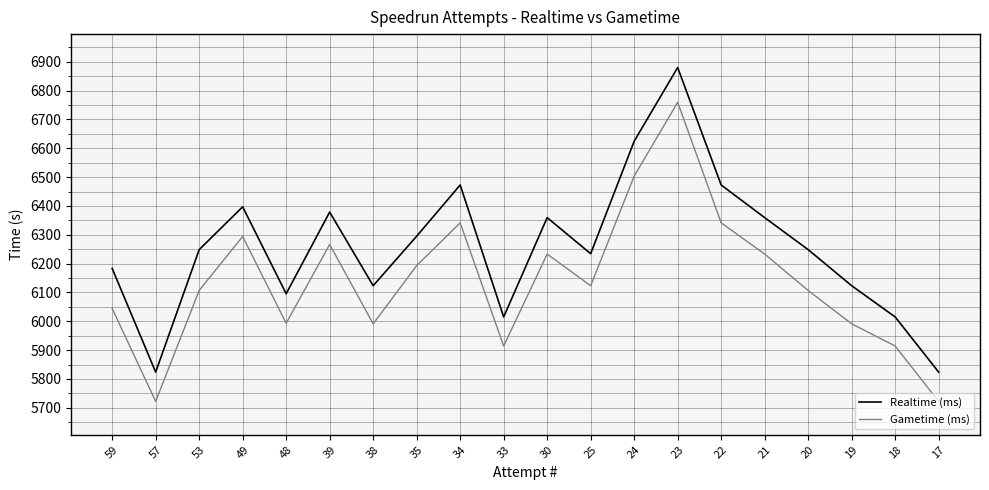

Which series has the widest spread of values?

Realtime (ms)